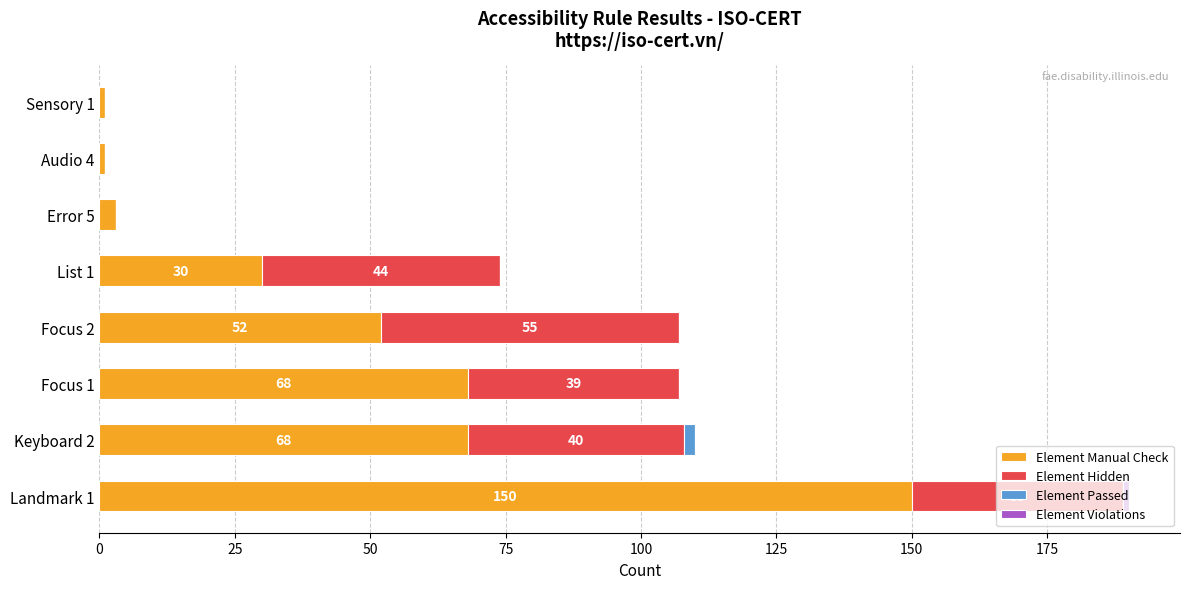

At which category is the sum across all series the highest?

Landmark 1